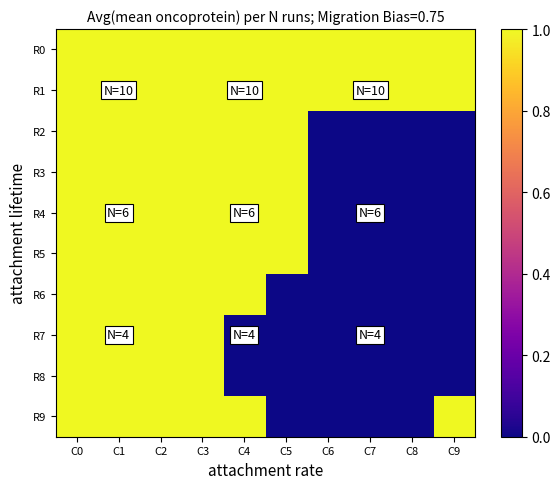

Reading right to left, transcribe all the data shown in this chart.

R0: C9=1	C8=1	C7=1	C6=1	C5=1	C4=1	C3=1	C2=1	C1=1	C0=1
R1: C9=1	C8=1	C7=1	C6=1	C5=1	C4=1	C3=1	C2=1	C1=1	C0=1
R2: C9=0	C8=0	C7=0	C6=0	C5=1	C4=1	C3=1	C2=1	C1=1	C0=1
R3: C9=0	C8=0	C7=0	C6=0	C5=1	C4=1	C3=1	C2=1	C1=1	C0=1
R4: C9=0	C8=0	C7=0	C6=0	C5=1	C4=1	C3=1	C2=1	C1=1	C0=1
R5: C9=0	C8=0	C7=0	C6=0	C5=1	C4=1	C3=1	C2=1	C1=1	C0=1
R6: C9=0	C8=0	C7=0	C6=0	C5=0	C4=1	C3=1	C2=1	C1=1	C0=1
R7: C9=0	C8=0	C7=0	C6=0	C5=0	C4=0	C3=1	C2=1	C1=1	C0=1
R8: C9=0	C8=0	C7=0	C6=0	C5=0	C4=0	C3=1	C2=1	C1=1	C0=1
R9: C9=1	C8=0	C7=0	C6=0	C5=0	C4=1	C3=1	C2=1	C1=1	C0=1